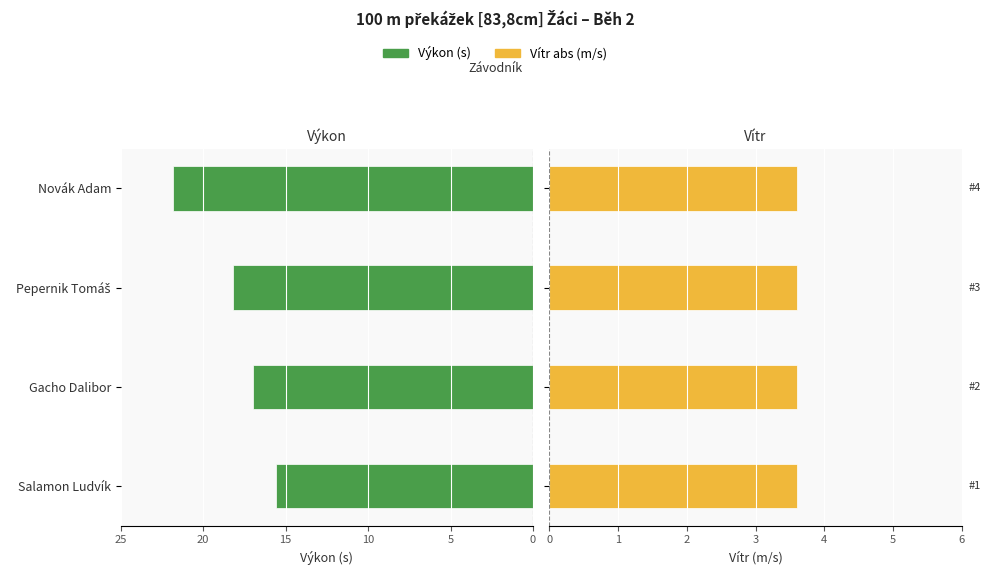

What is the difference between the Výkon (s) values at 15 and 0?

6.2